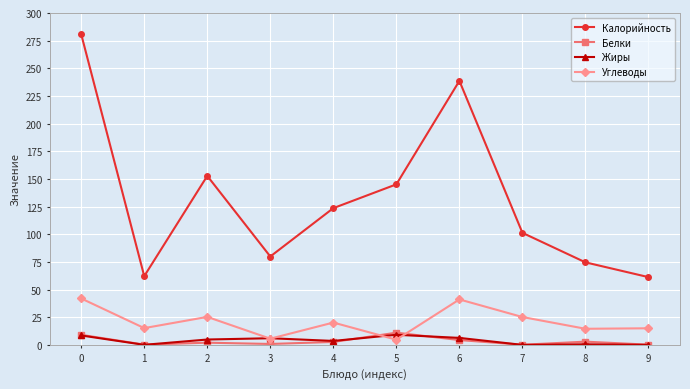

What is the maximum value shown in the chart?

280.8